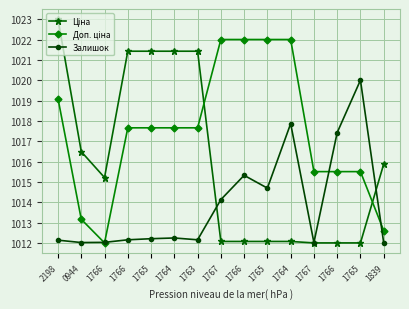

Is it true that Залишок equals 1012.0 at 1839?

True